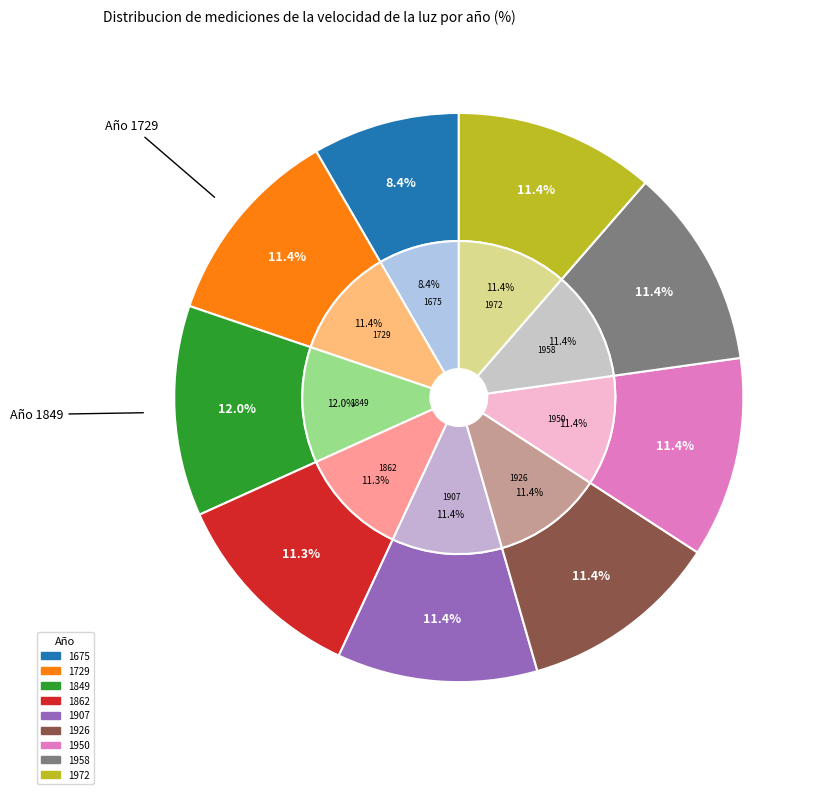

To the nearest percent, what is the difference between the largest and smallest slice percentages?

4%